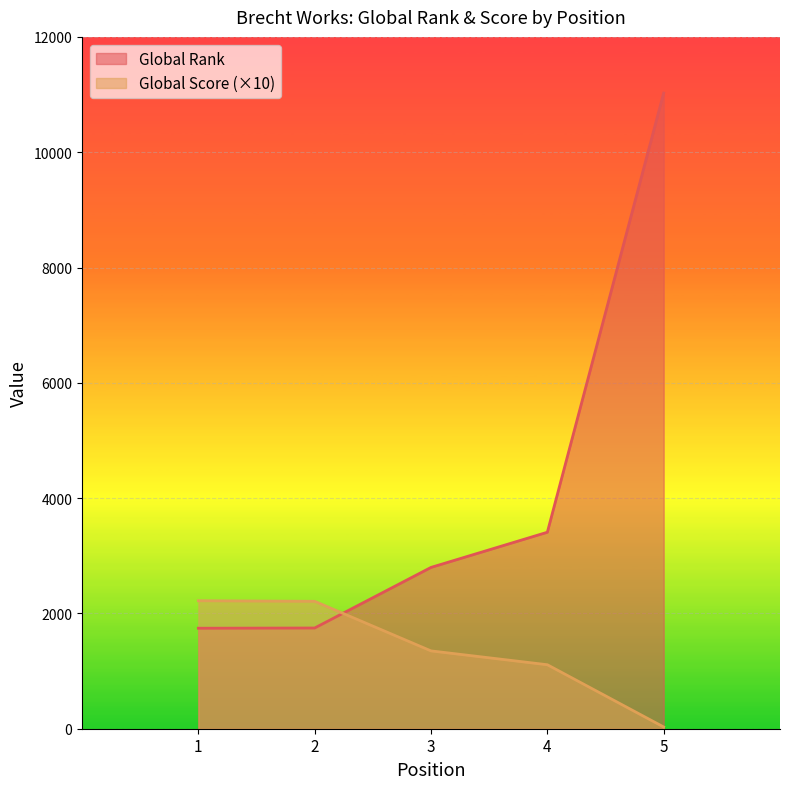

List the series in order of their peak value, lowest first.

Global Score (×10), Global Rank